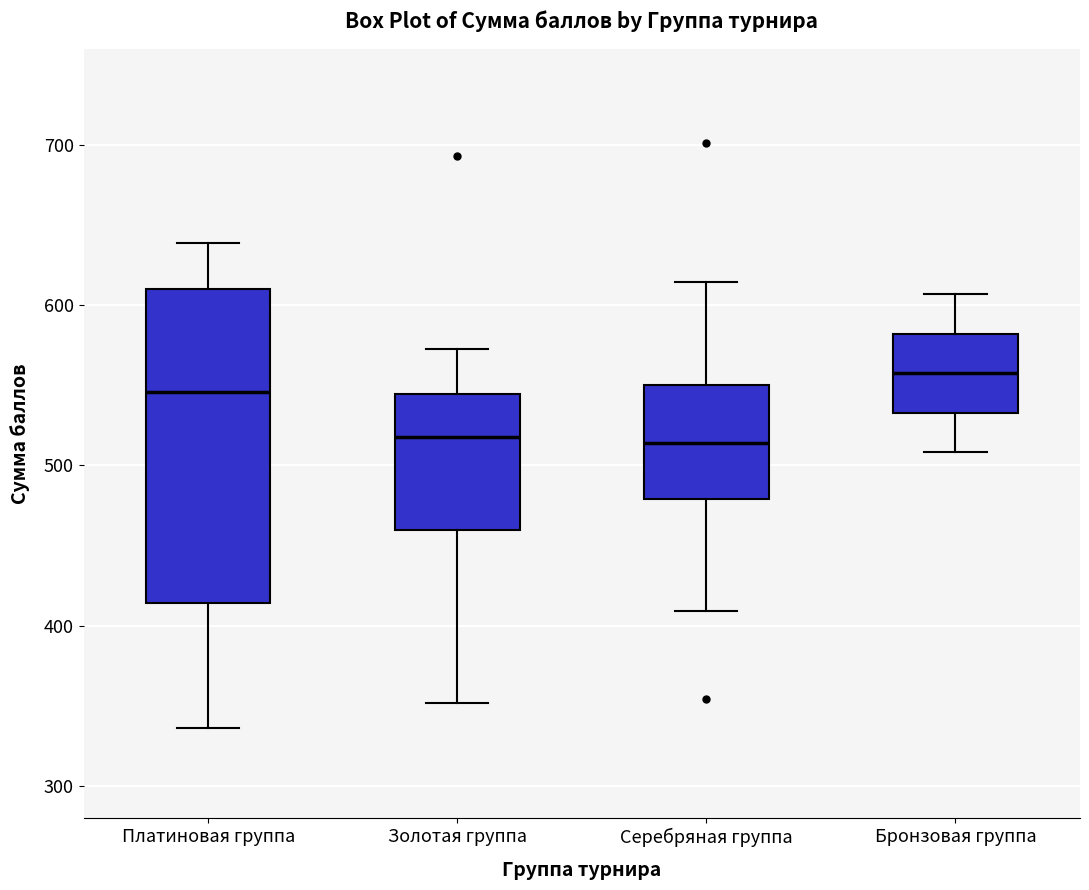

Comparing the boxes themselves (not the whiskers), which one is the tallest?

Платиновая группа